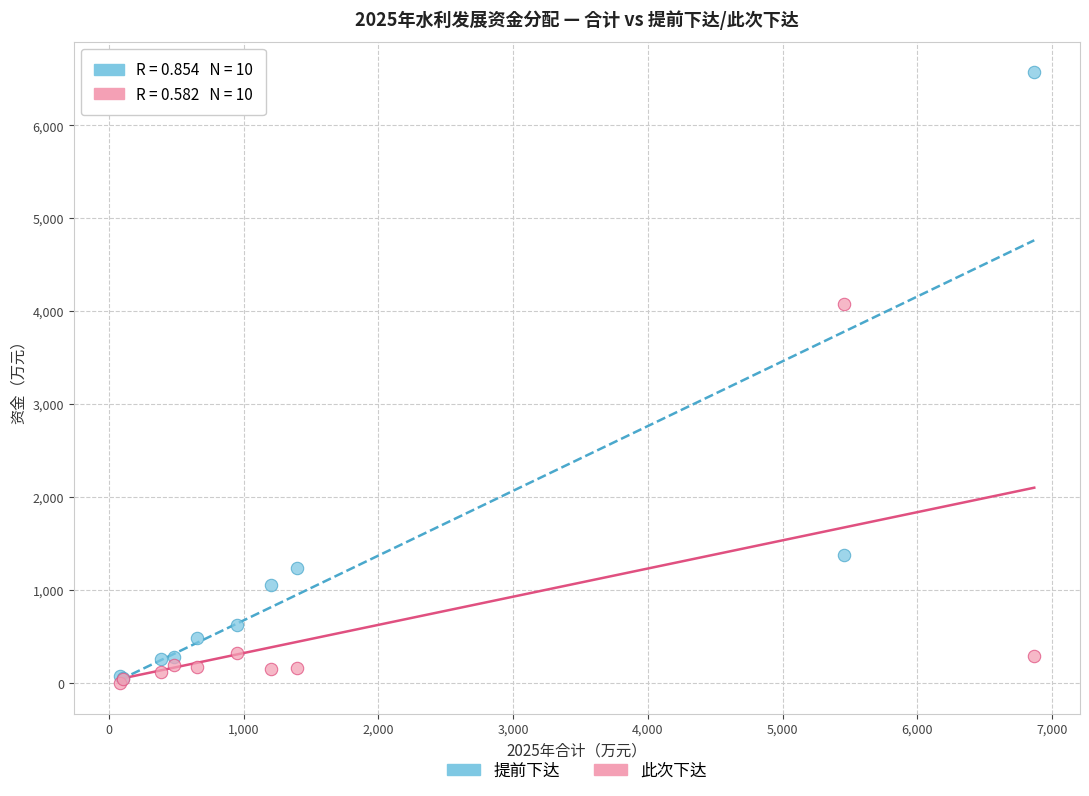

Across all series, what Y value is closest to 3286?

4078.0